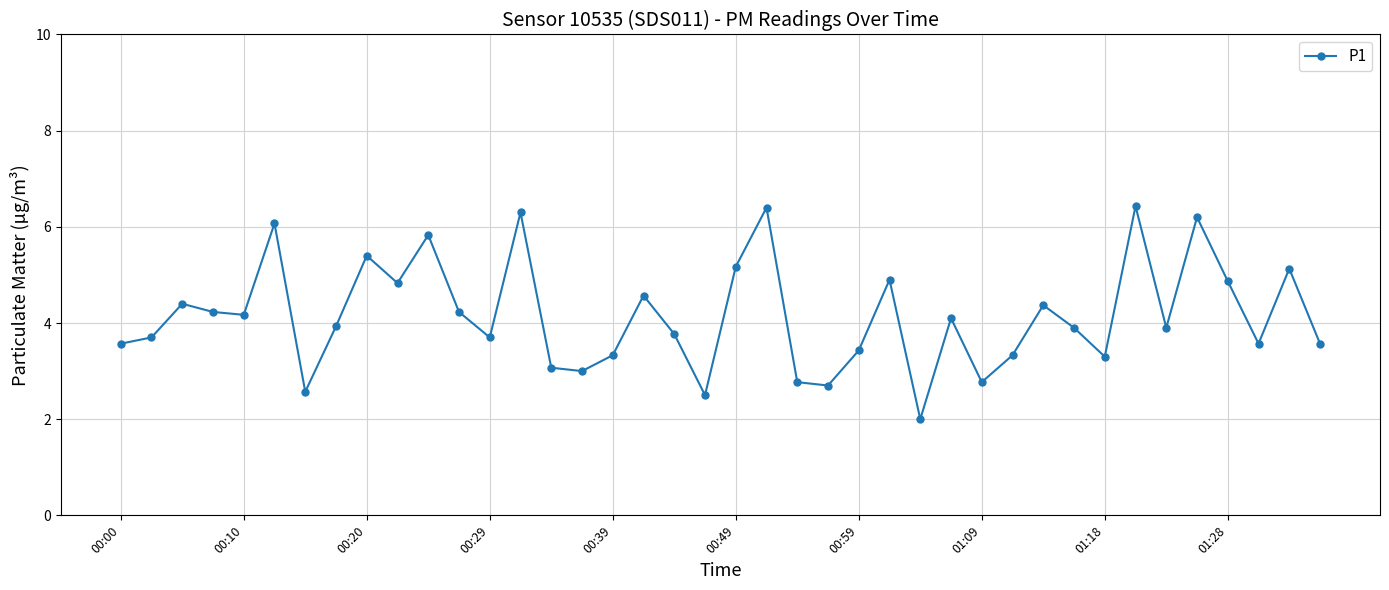

How many lines are shown in the chart?

1